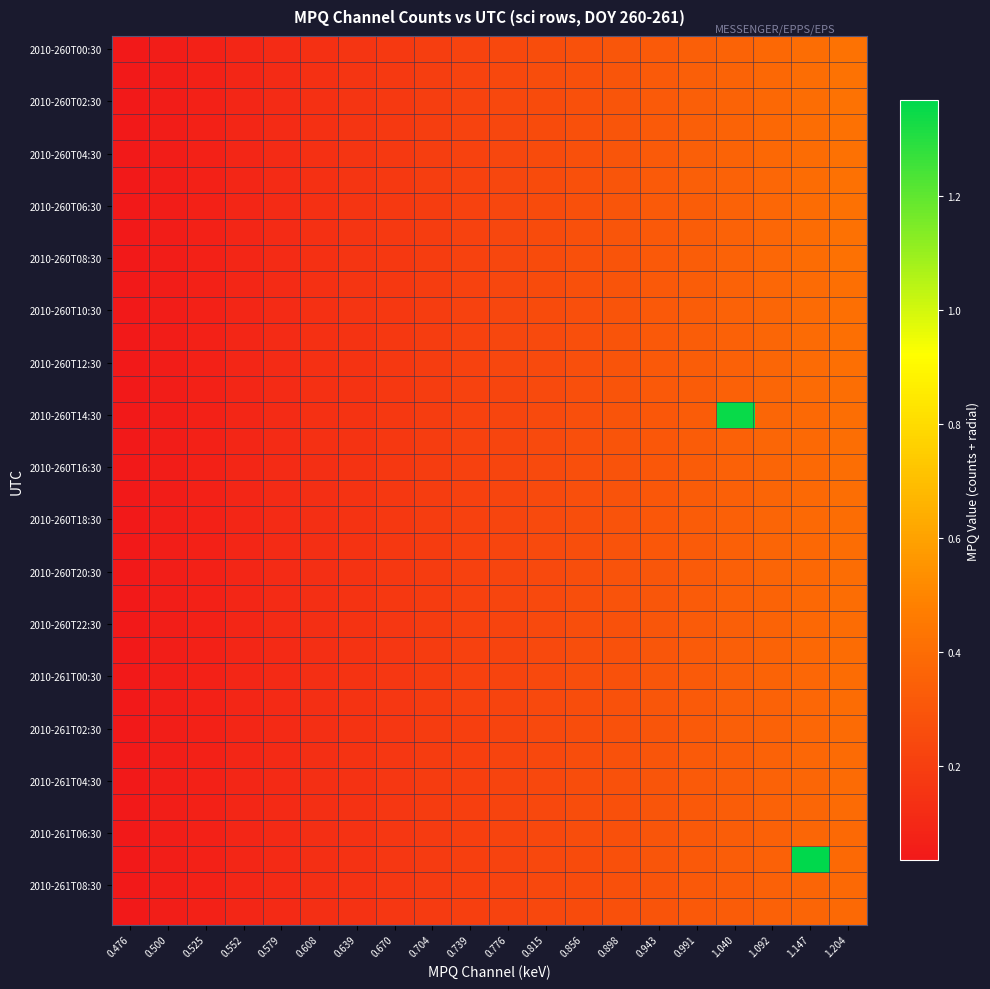

What is the total value across all series at 1.147?

14.1